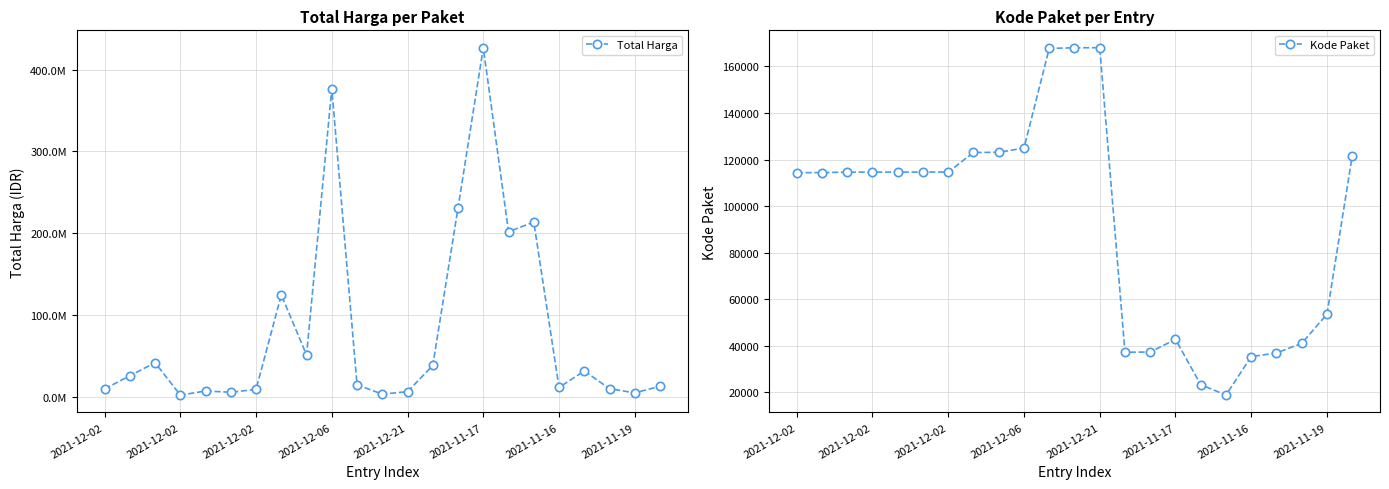

Between 19 and 22, which series saw the biggest shift?

Total Harga